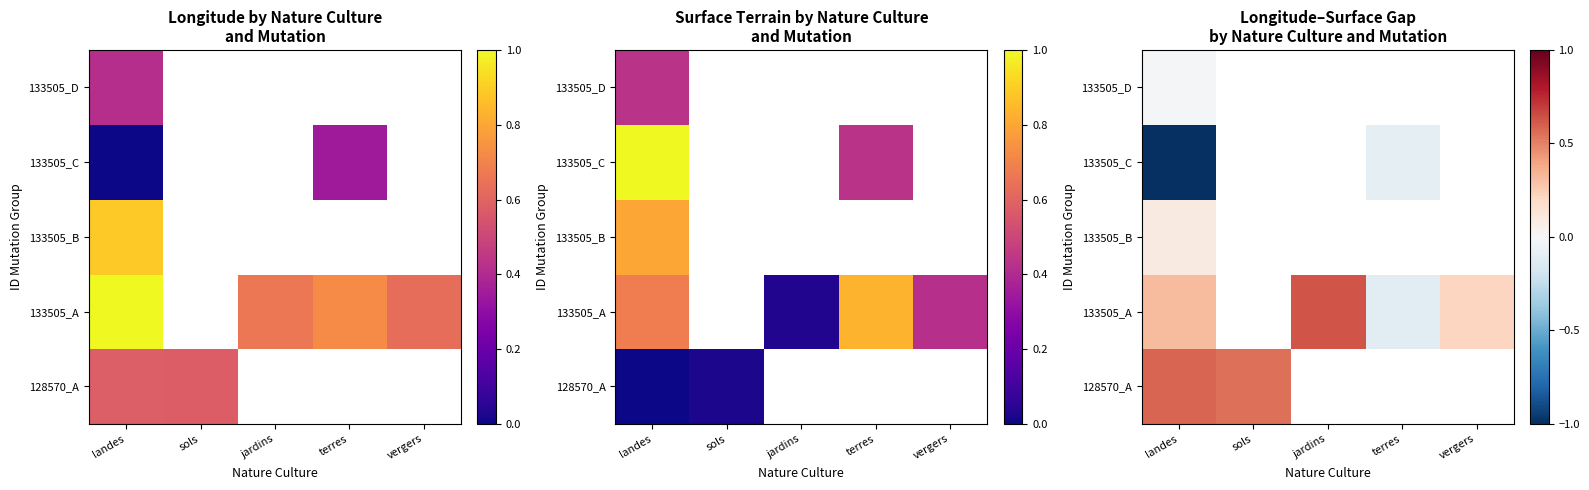

Where is 133505_D nearest to the value 0?

landes